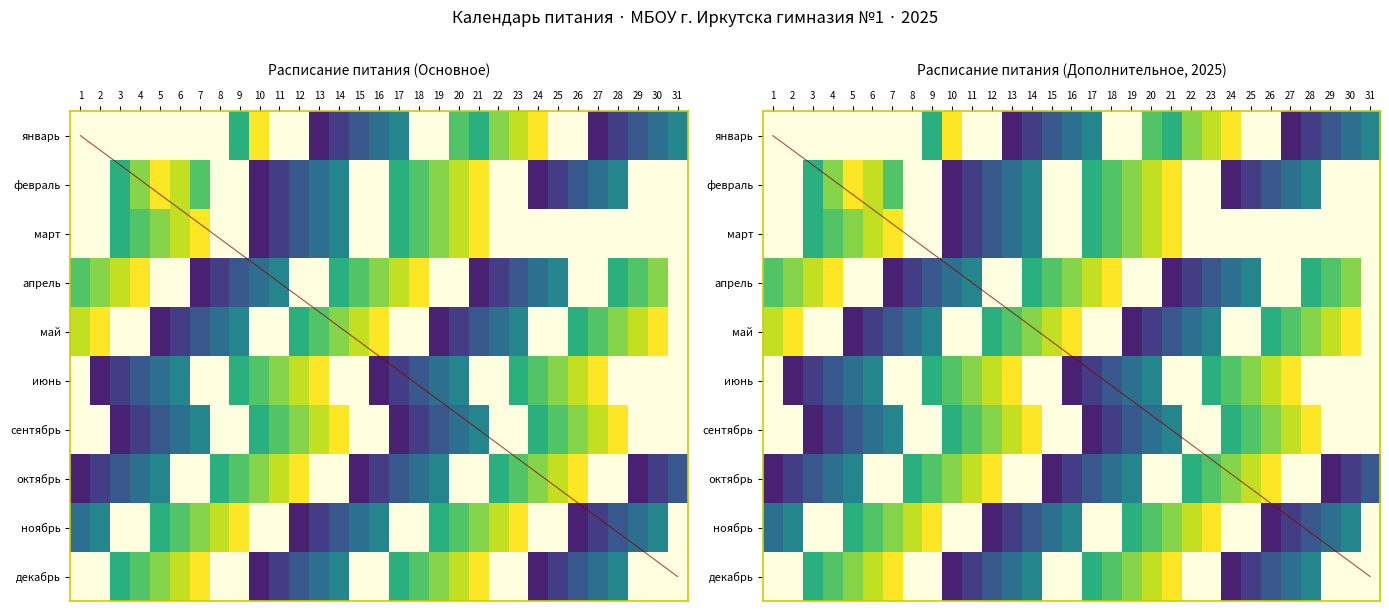

The value of апрель at 26 is 0. True or false?

True